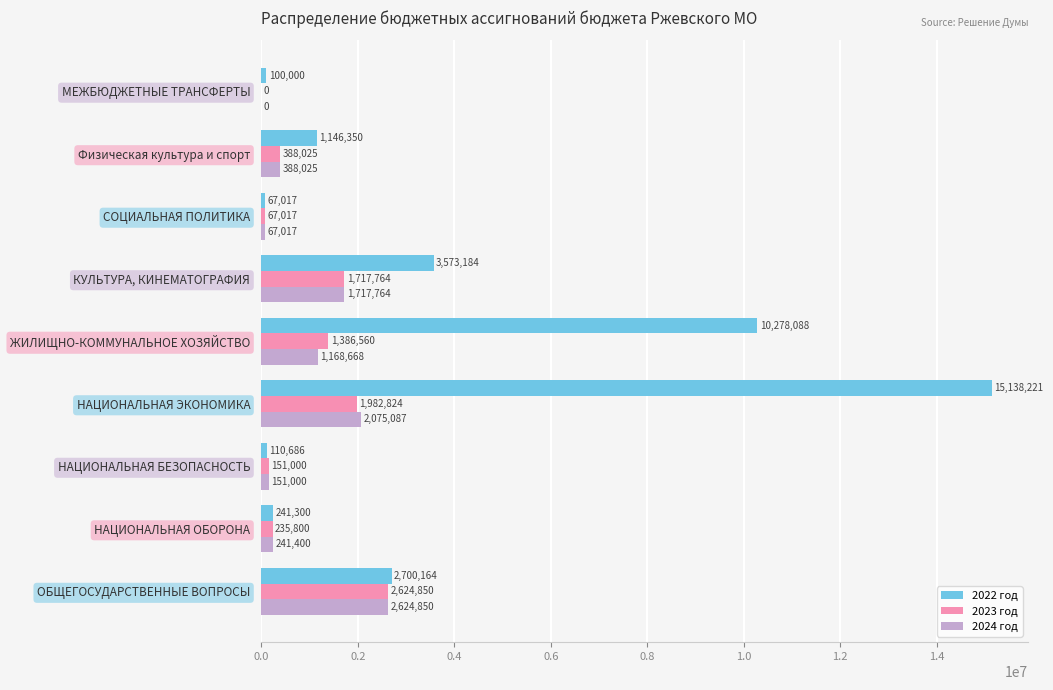

At which label does 2022 год reach its peak?

НАЦИОНАЛЬНАЯ ЭКОНОМИКА